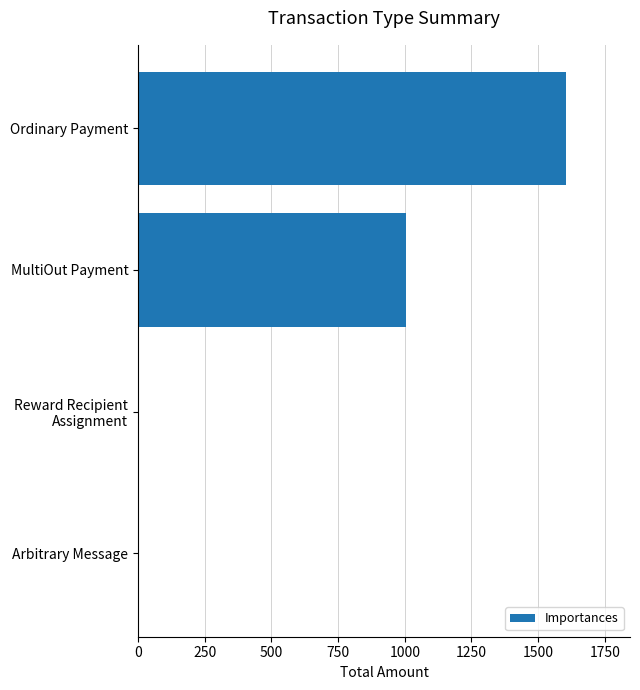

Where is the data nearest to the value 801?

MultiOut Payment